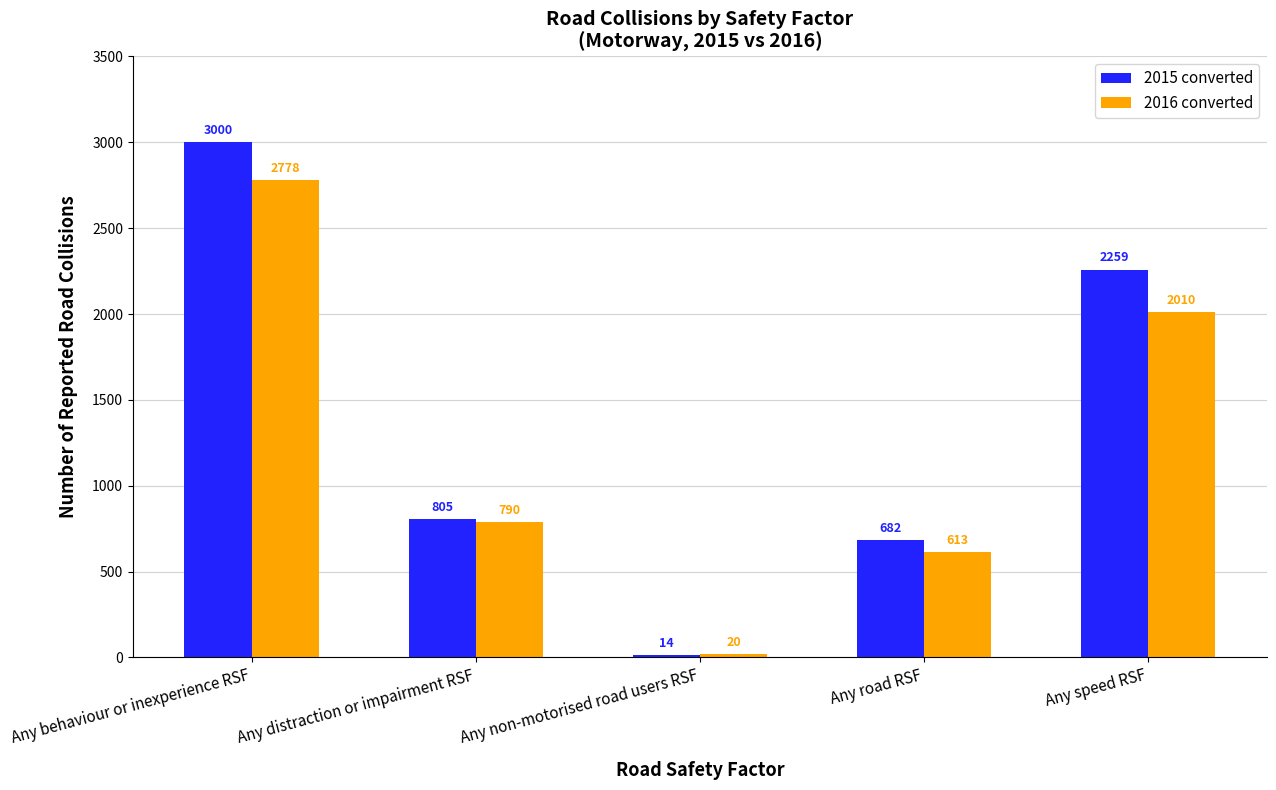

Rank the series by their average value, from highest to lowest.

2015 converted, 2016 converted